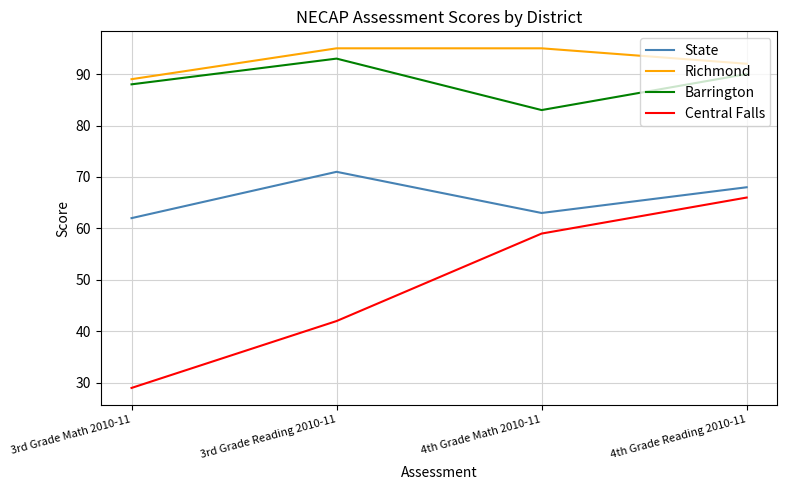

What is the sum of the Central Falls values at 4th Grade Reading 2010-11 and 3rd Grade Reading 2010-11?

108